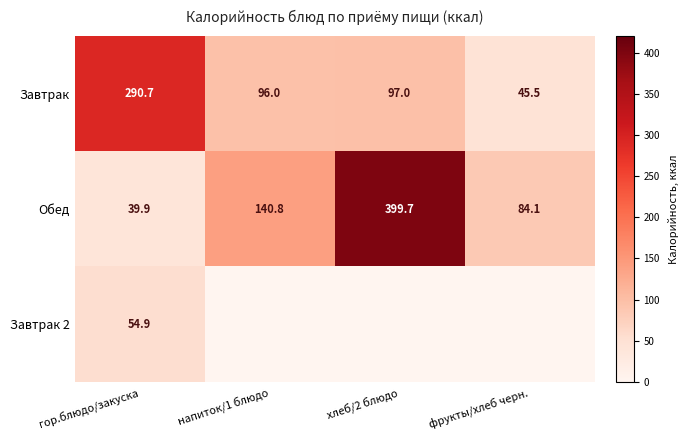

What is the maximum value for Обед?

399.7